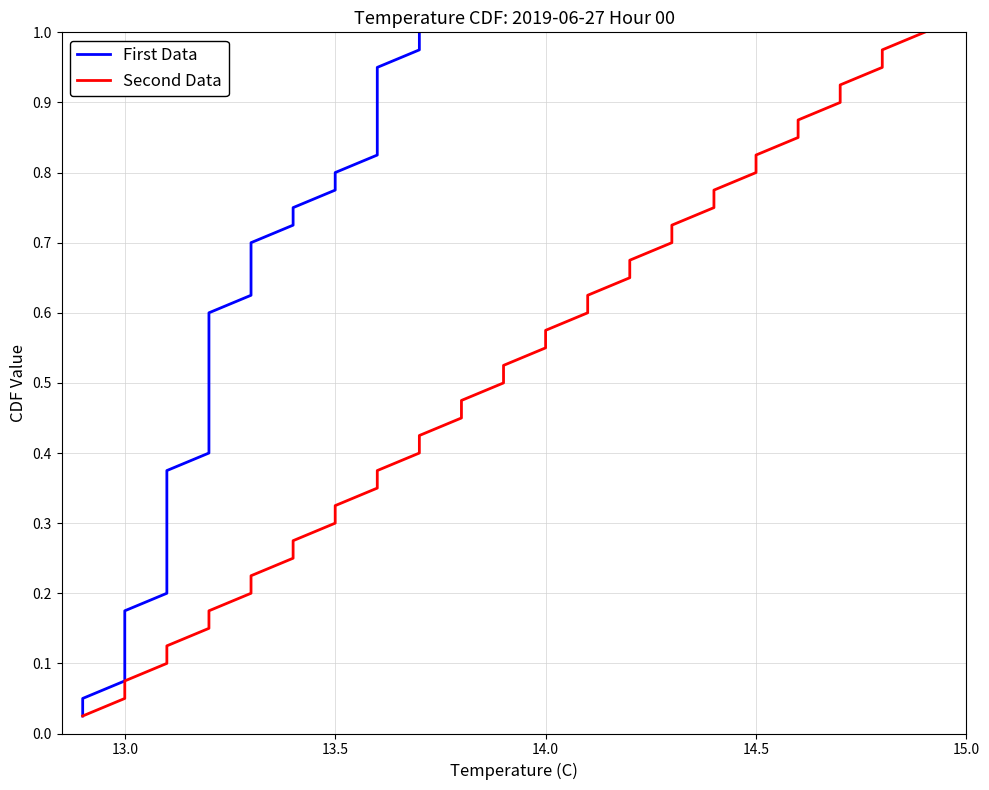

At 14.5, list the series in order from smallest to largest.

First Data, Second Data